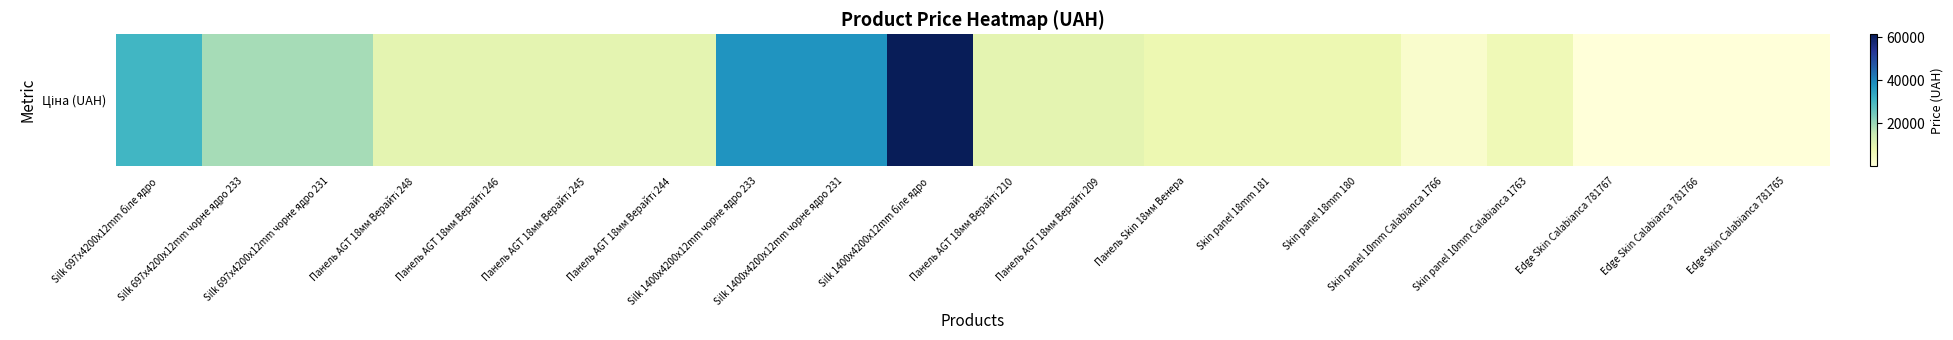

List the labels in order of value, largest first.

Silk 1400x4200x12mm біле ядро, Silk 1400x4200x12mm чорне ядро 233, Silk 1400x4200x12mm чорне ядро 231, Silk 697x4200x12mm біле ядро, Silk 697x4200x12mm чорне ядро 233, Silk 697x4200x12mm чорне ядро 231, Панель AGT 18мм Верайті 248, Панель AGT 18мм Верайті 246, Панель AGT 18мм Верайті 245, Панель AGT 18мм Верайті 244, Панель AGT 18мм Верайті 210, Панель AGT 18мм Верайті 209, Панель Skin 18мм Венера, Skin panel 18mm 181, Skin panel 18mm 180, Skin panel 10mm Calabianca 1763, Skin panel 10mm Calabianca 1766, Edge Skin Calabianca 781766, Edge Skin Calabianca 781765, Edge Skin Calabianca 781767